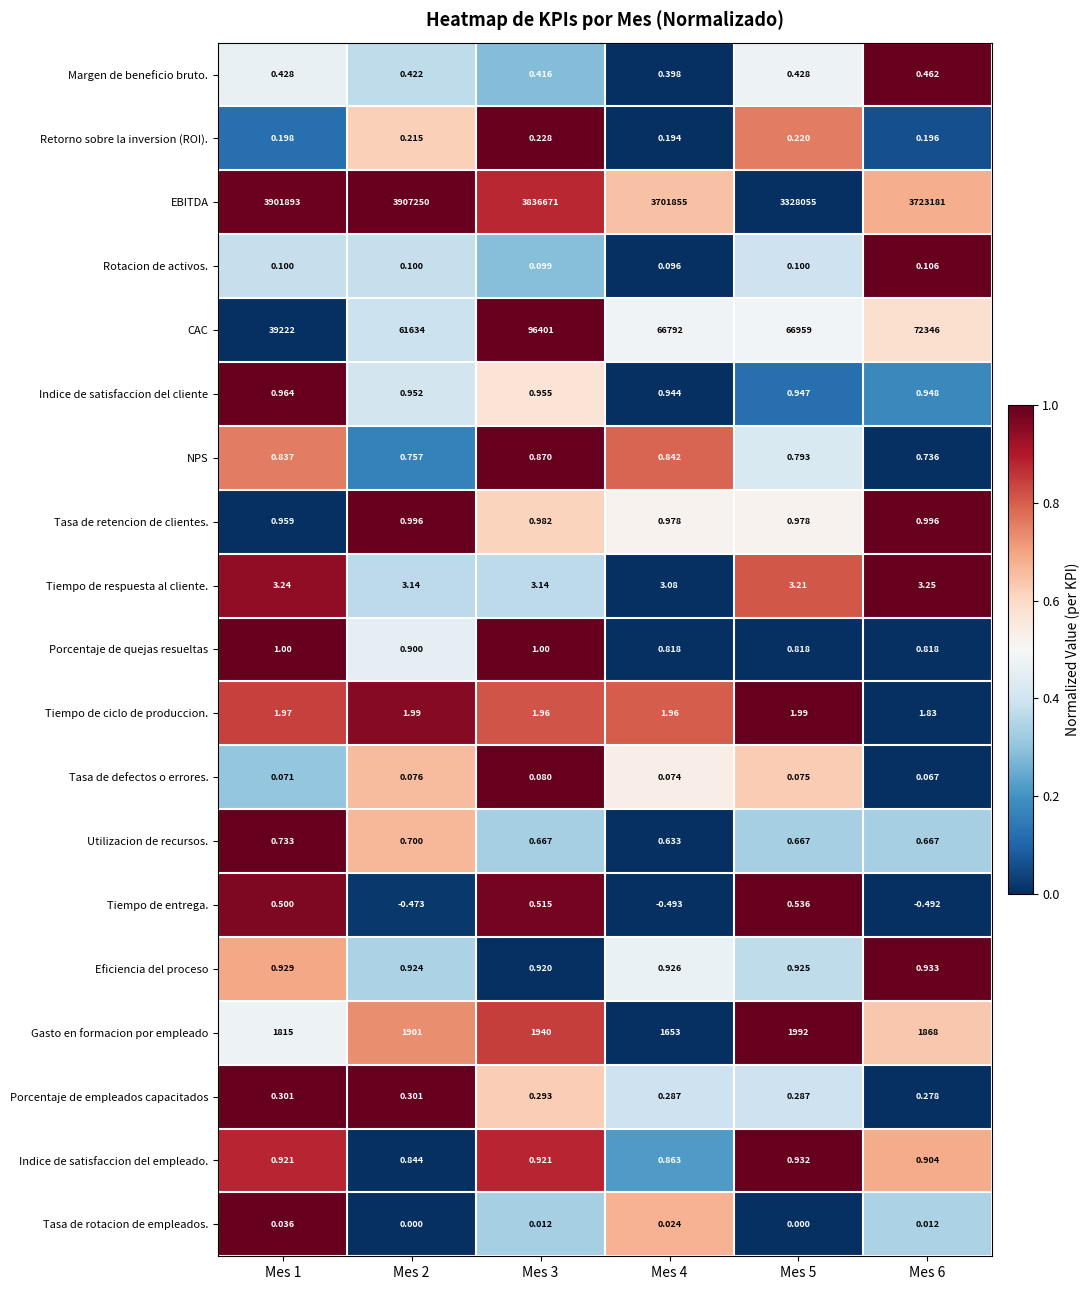

At Mes 4, list the series in order from largest to smallest.

EBITDA, CAC, Gasto en formacion por empleado, Tiempo de respuesta al cliente., Tiempo de ciclo de produccion., Tasa de retencion de clientes., Indice de satisfaccion del cliente, Eficiencia del proceso, Indice de satisfaccion del empleado., NPS, Porcentaje de quejas resueltas, Utilizacion de recursos., Margen de beneficio bruto., Porcentaje de empleados capacitados, Retorno sobre la inversion (ROI)., Rotacion de activos., Tasa de defectos o errores., Tasa de rotacion de empleados., Tiempo de entrega.